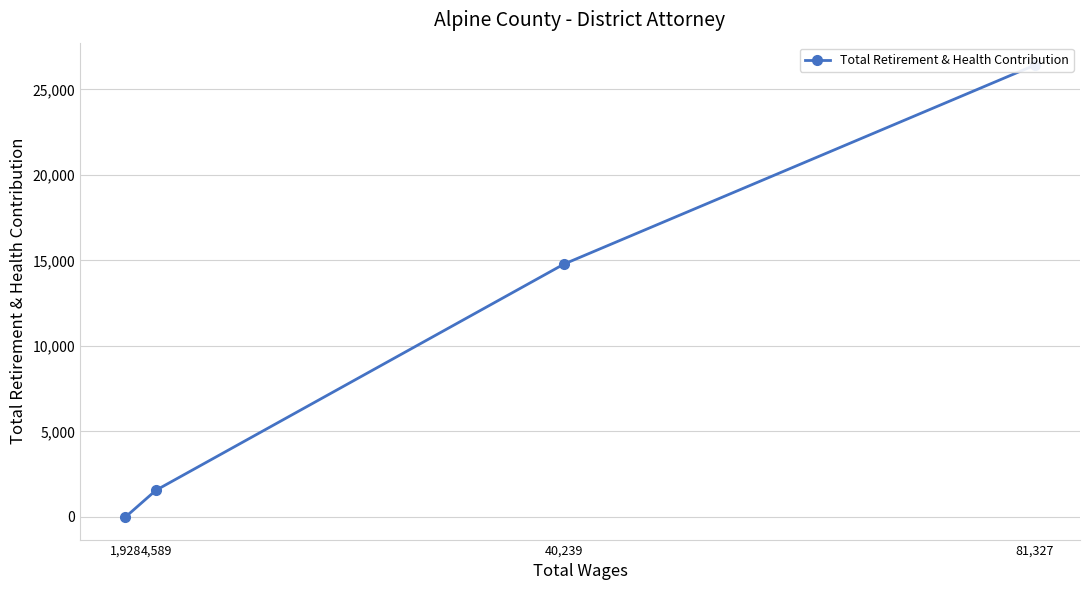

The chart shows a value of 1564 at 4,589. True or false?

True